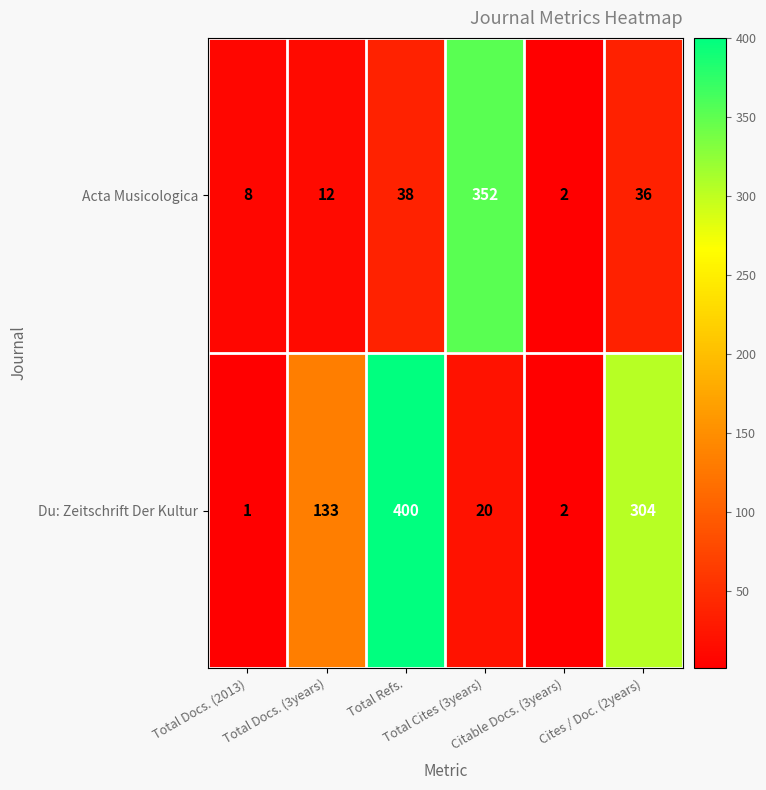

How many categories are shown in the chart?

6